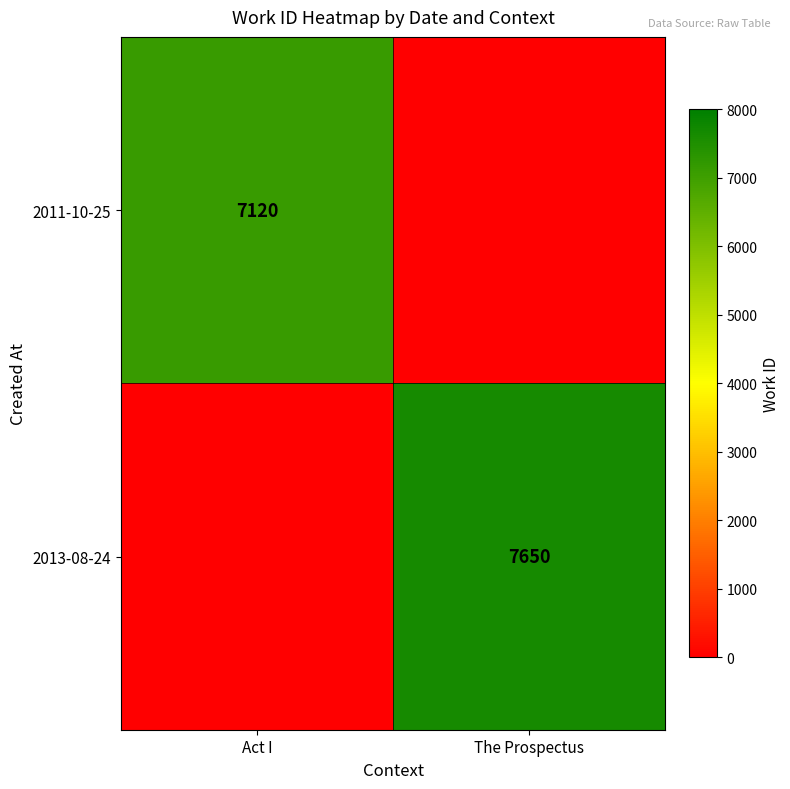

True or false: 2011-10-25 has a value of 7120 at Act I.

True